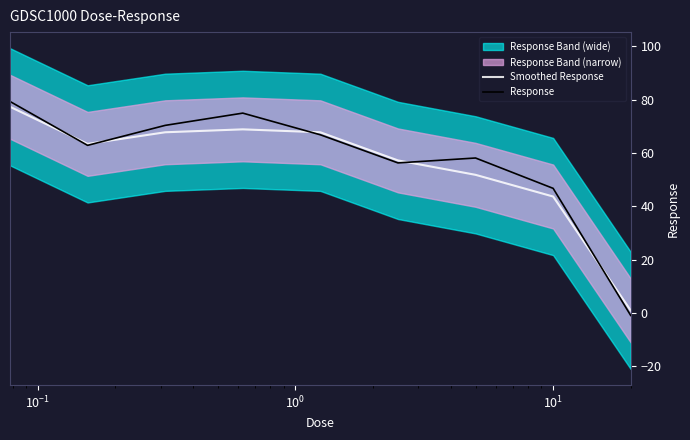

What is the highest value of the Smoothed Response series?

77.4